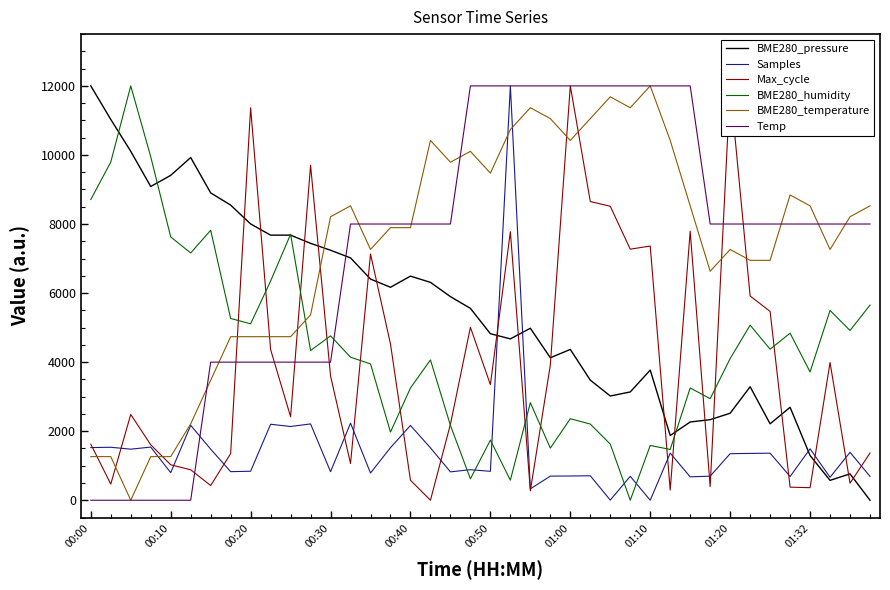

What is the greatest value displayed?

12000.0